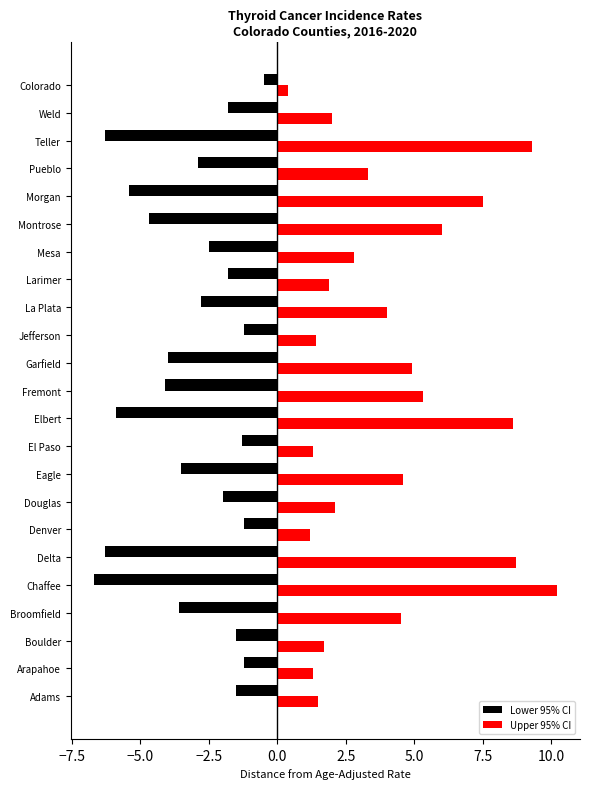

What are all the series names shown in the legend?

Lower 95% CI, Upper 95% CI